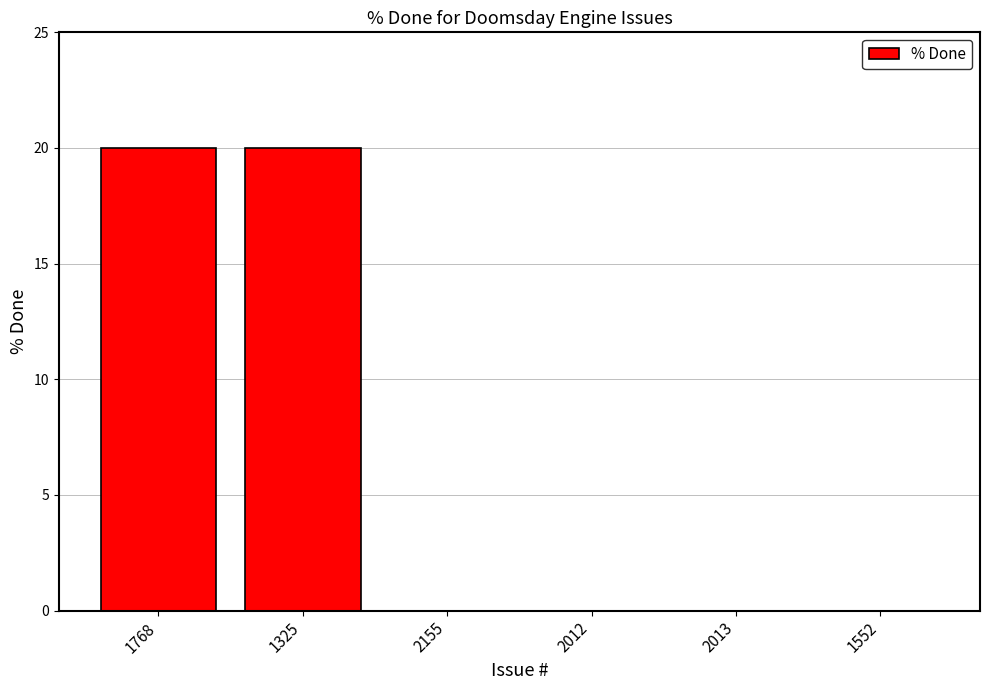

What is the sum of all values?

40